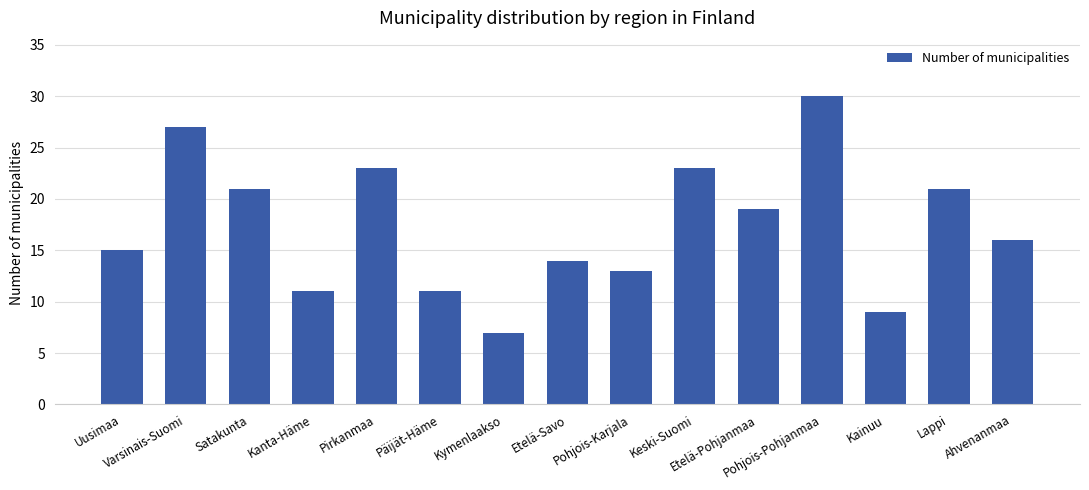

What is the maximum value shown in the chart?

30